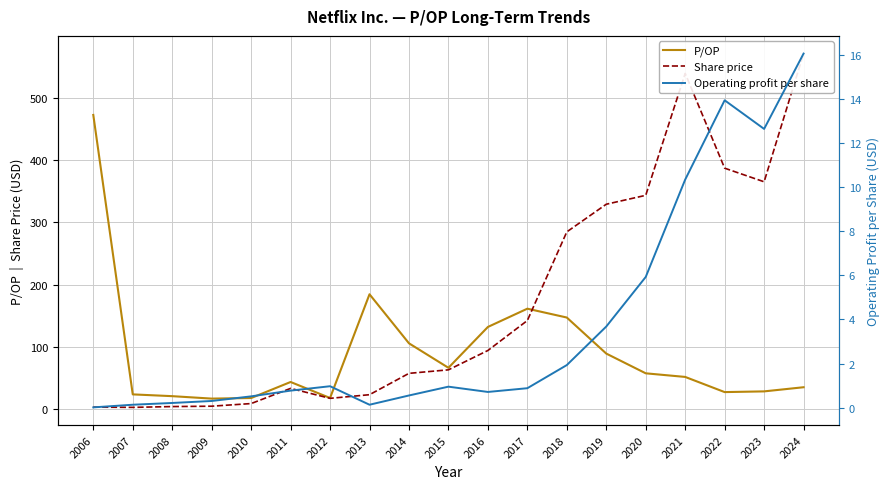

In P/OP, how many points are higher than both neighbors (excluding endpoints)?

3